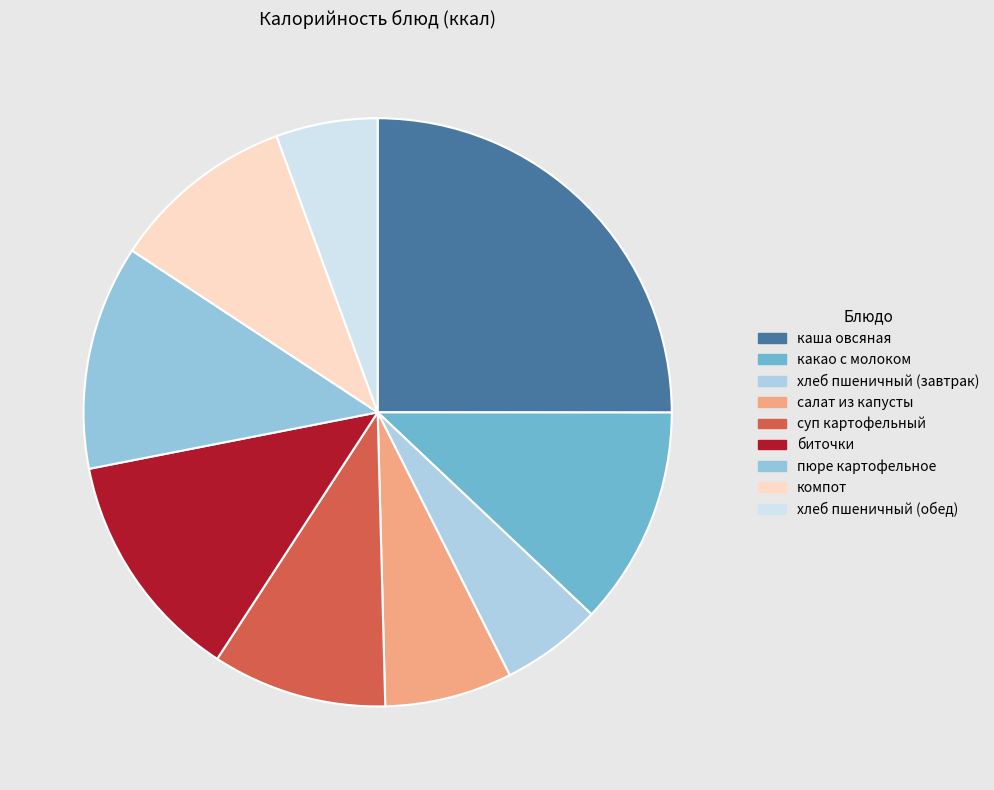

What is the smallest slice in the pie chart?

пшеничный (хлеб завтрак)